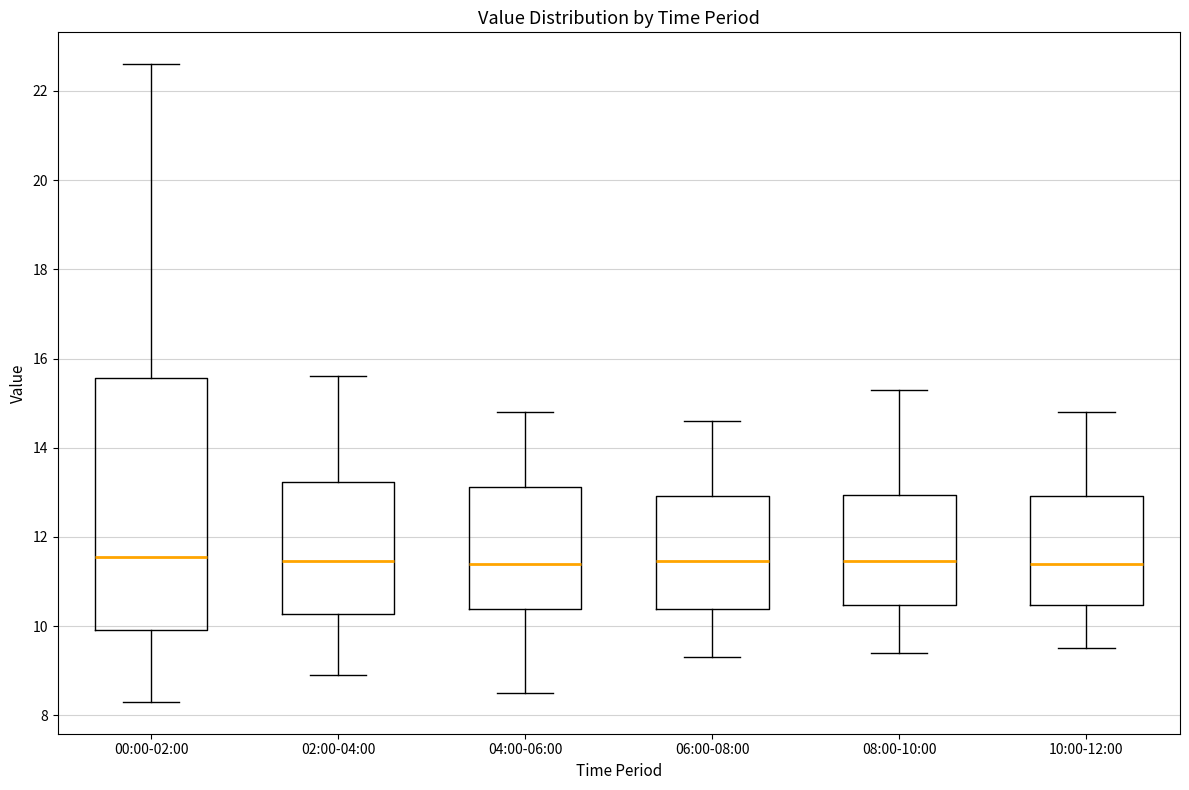

Which box is the tallest, from its lower edge to its upper edge?

00:00-02:00